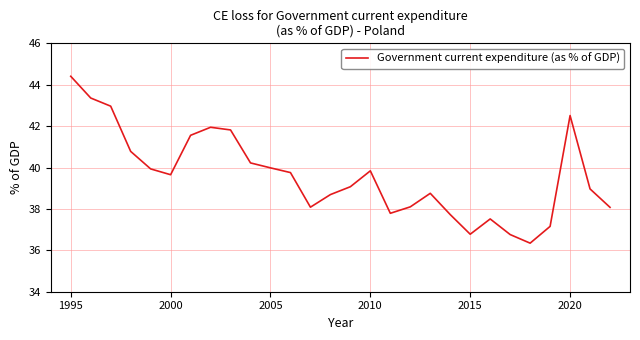

What is the smallest value displayed?

36.3